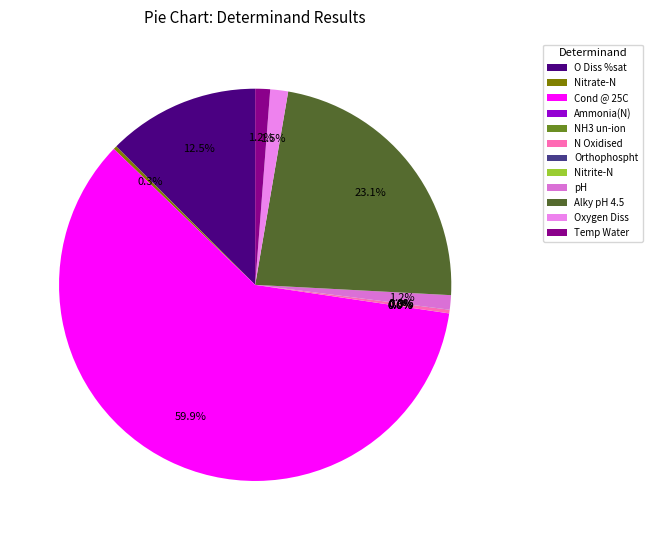

Is it true that N Oxidised is 0% of the pie?

True